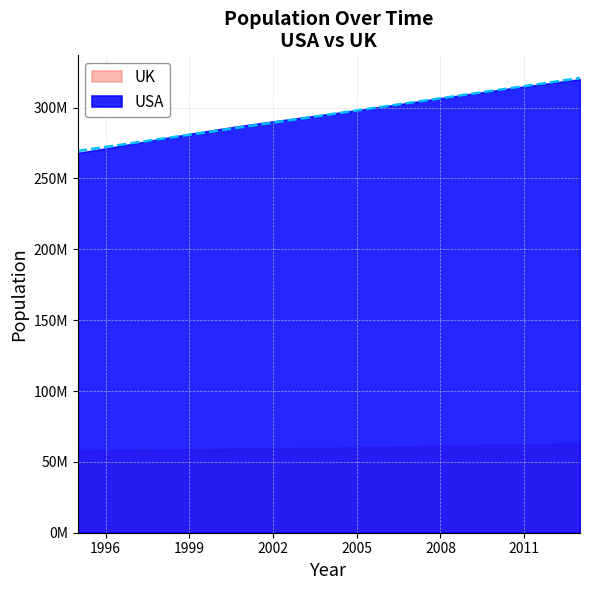

What is the difference between the second highest and minimum values?

48601888.9